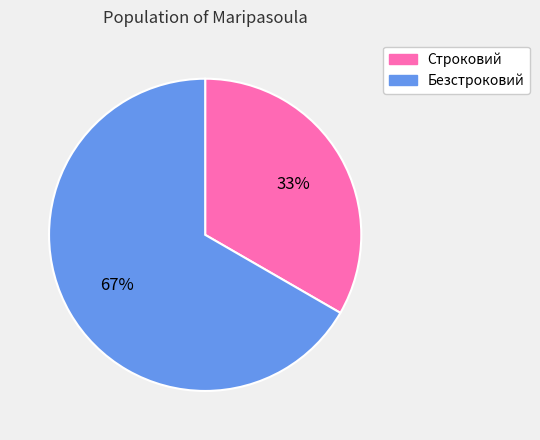

To the nearest percent, what portion does Строковий represent?

33%